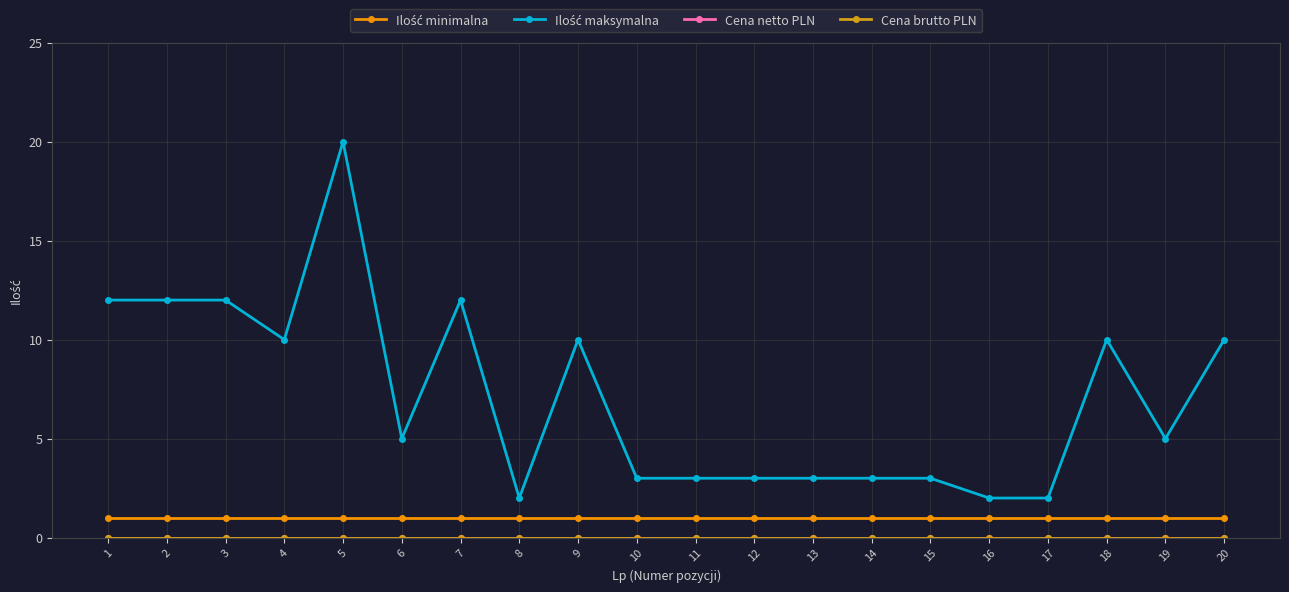

What is the spread (max minus min) of values at 2?

12